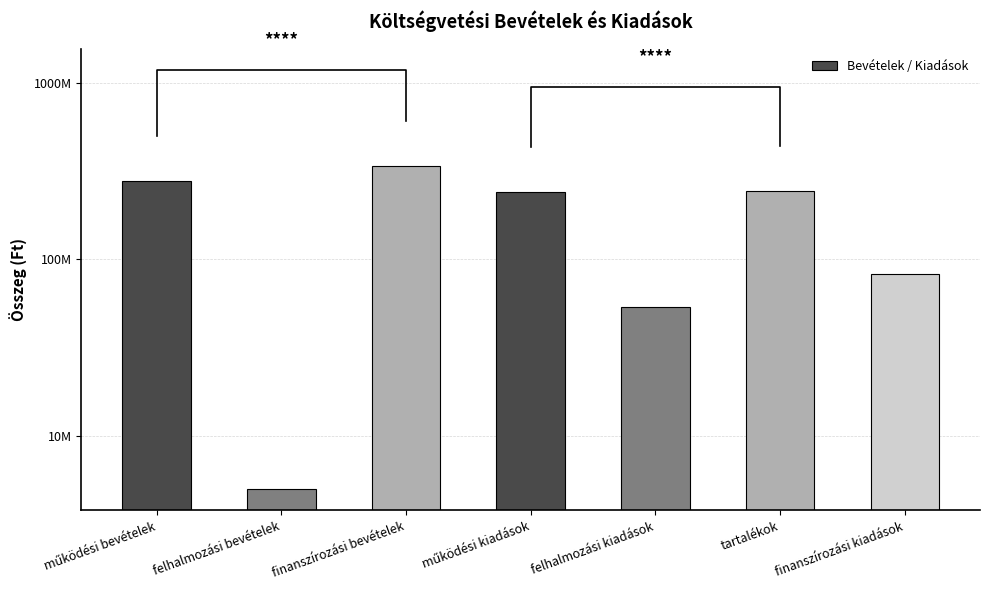

Where does the data first go above 241188923?

működési bevételek